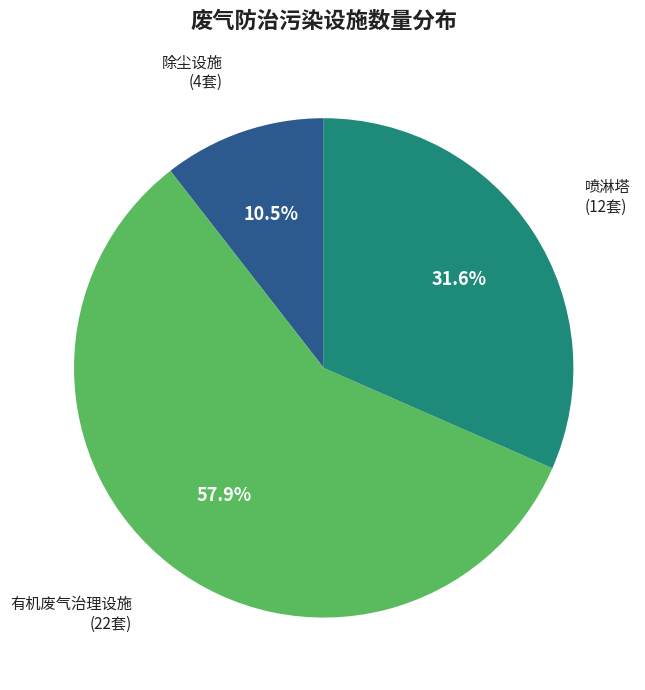

Which slice is the smallest?

除尘设施